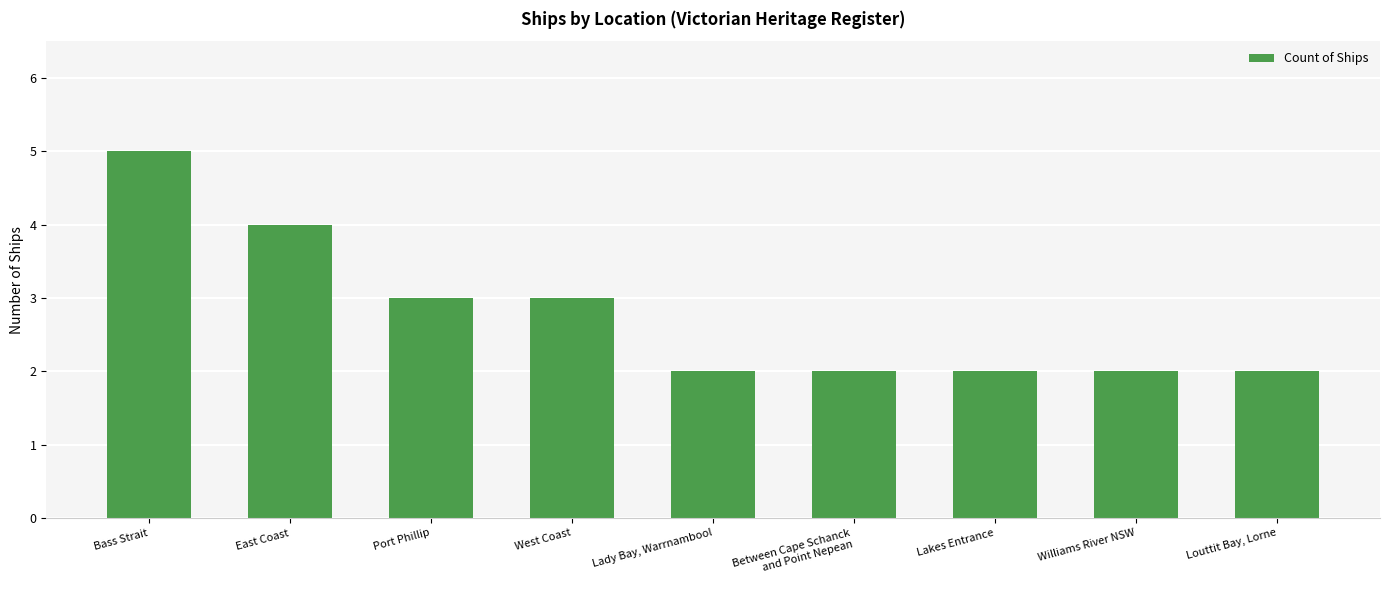

Reading left to right, extract all data points from this chart.

Bass Strait=5	East Coast=4	Port Phillip=3	West Coast=3	Lady Bay, Warrnambool=2	Between Cape Schanck
and Point Nepean=2	Lakes Entrance=2	Williams River NSW=2	Louttit Bay, Lorne=2